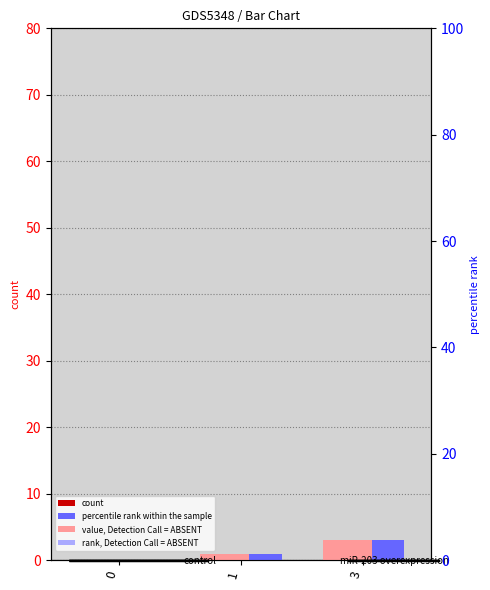

What is the value of the X2 bar at the 3rd from the left?

3